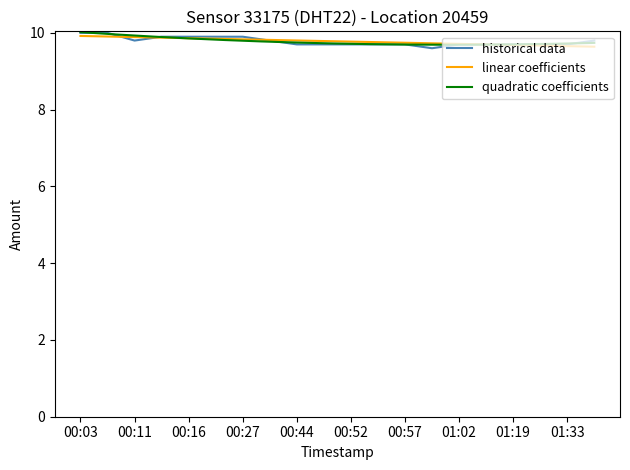

Reading left to right, list all the values displayed in this chart.

10.0	10.0	9.8	9.9	9.9	9.9	9.9	9.8	9.7	9.7	9.7	9.7	9.7	9.6	9.7	9.7	9.7	9.7	9.7	9.8